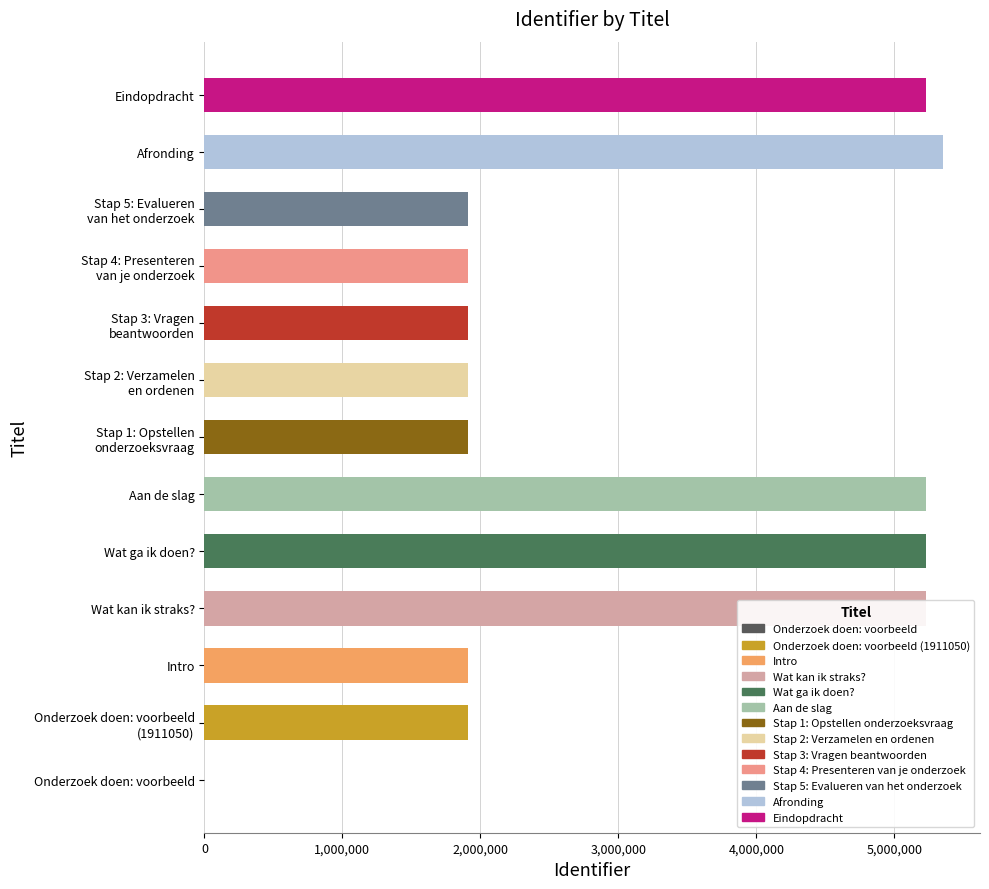

What value does the data have at Wat kan ik straks??

5226468